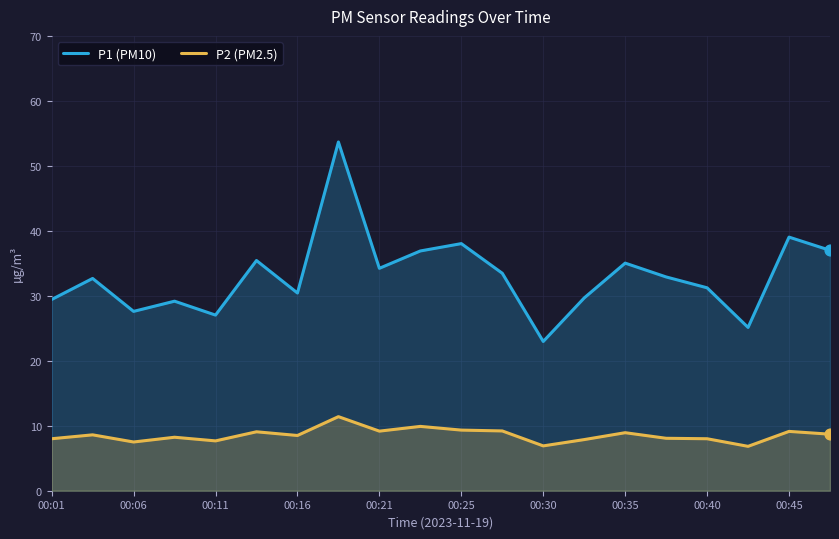

At how many categories does at least one series exceed 7?

20